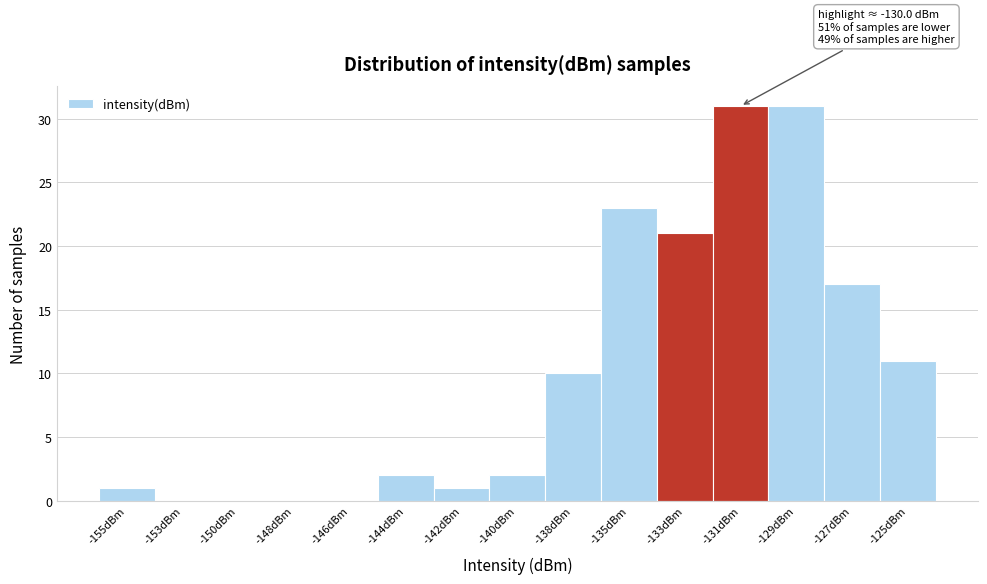

Reading left to right, transcribe all the data shown in this chart.

-155dBm=1	-153dBm=0	-150dBm=0	-148dBm=0	-146dBm=0	-144dBm=2	-142dBm=1	-140dBm=2	-138dBm=10	-135dBm=23	-133dBm=21	-131dBm=31	-129dBm=31	-127dBm=17	-125dBm=11